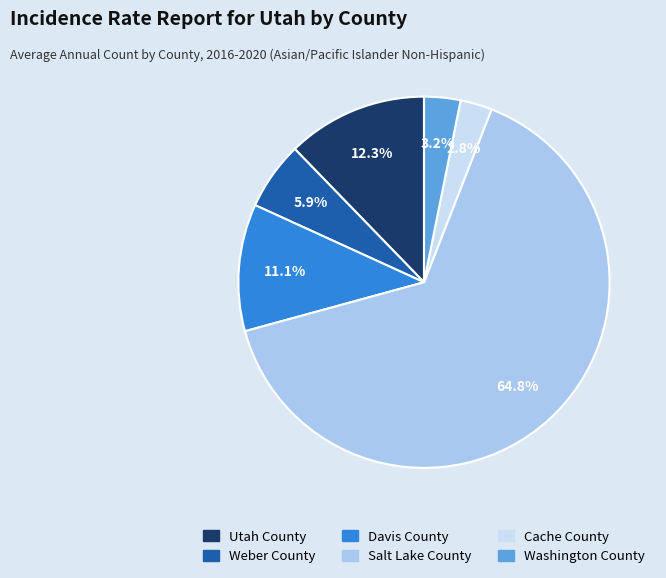

Which category has the smallest portion of the pie?

Cache County